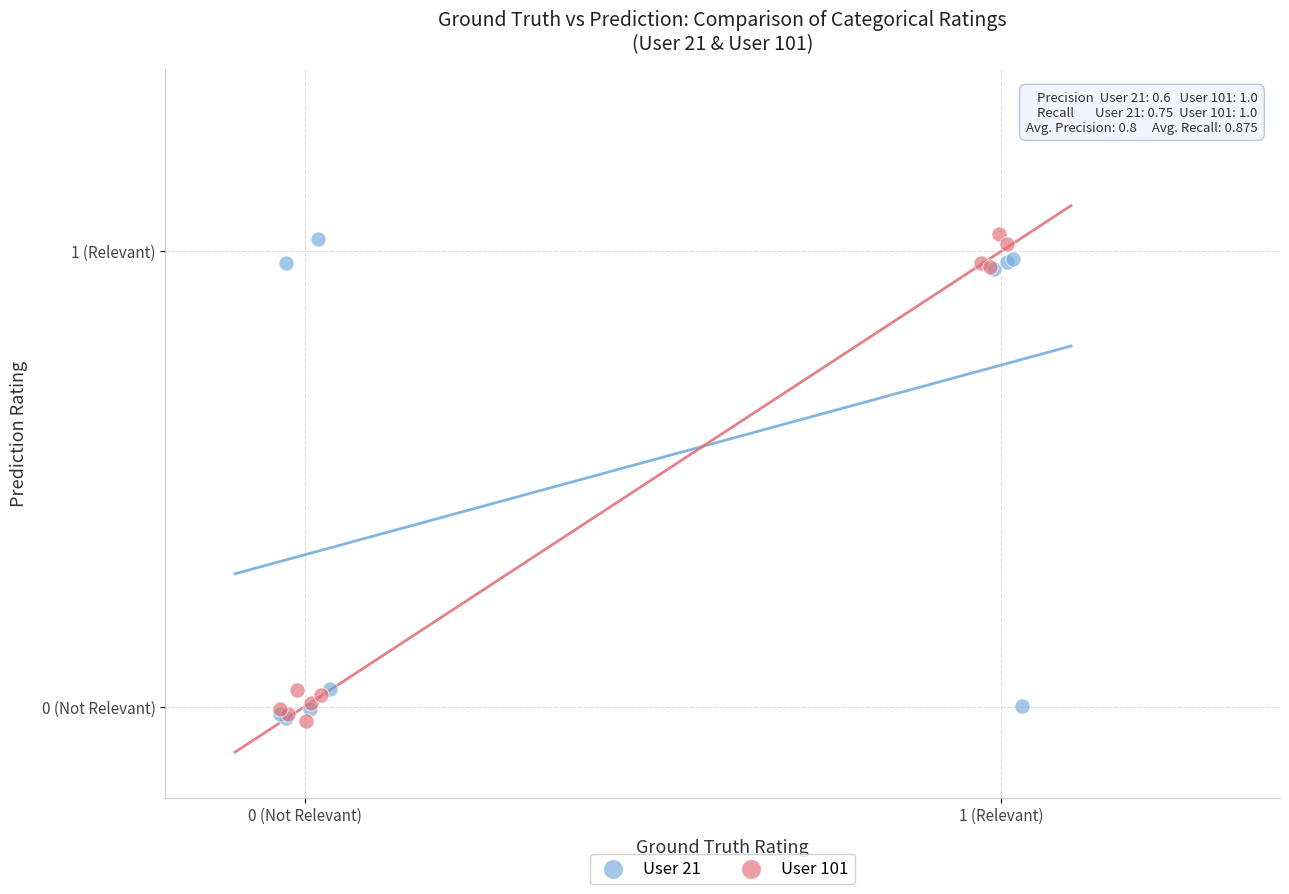

What are all the series names shown in the legend?

User 21, User 101